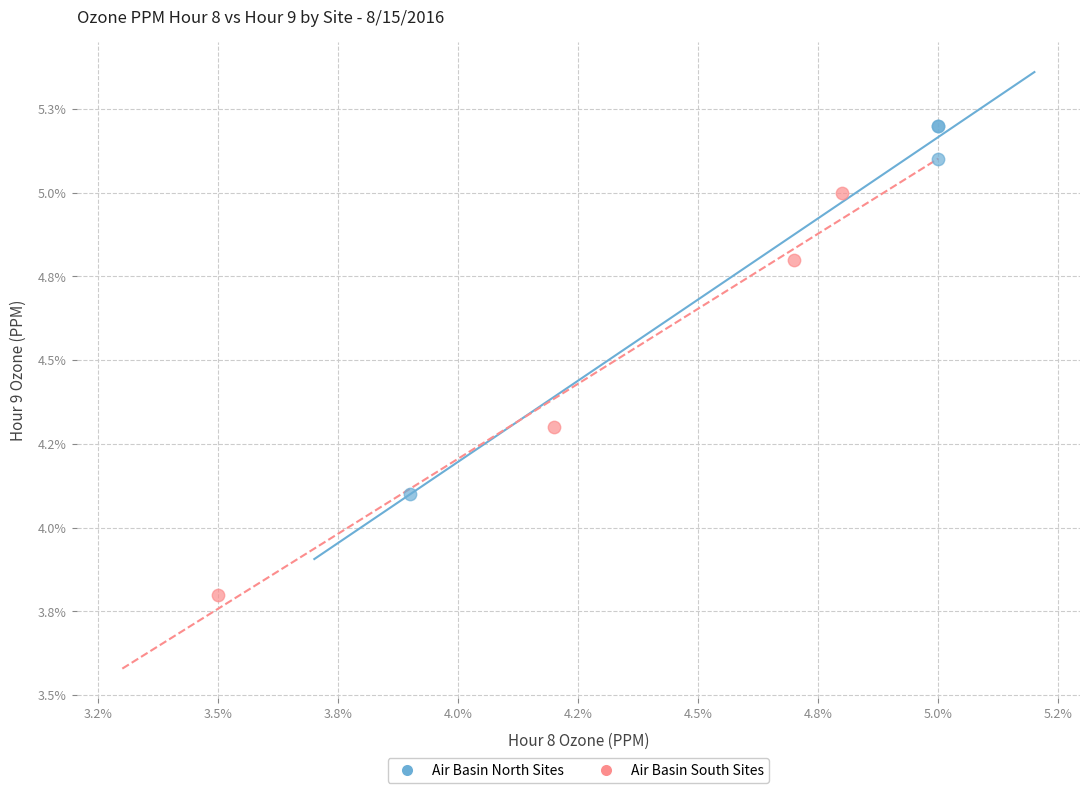

What are all the series names shown in the legend?

Air Basin North Sites, Air Basin South Sites